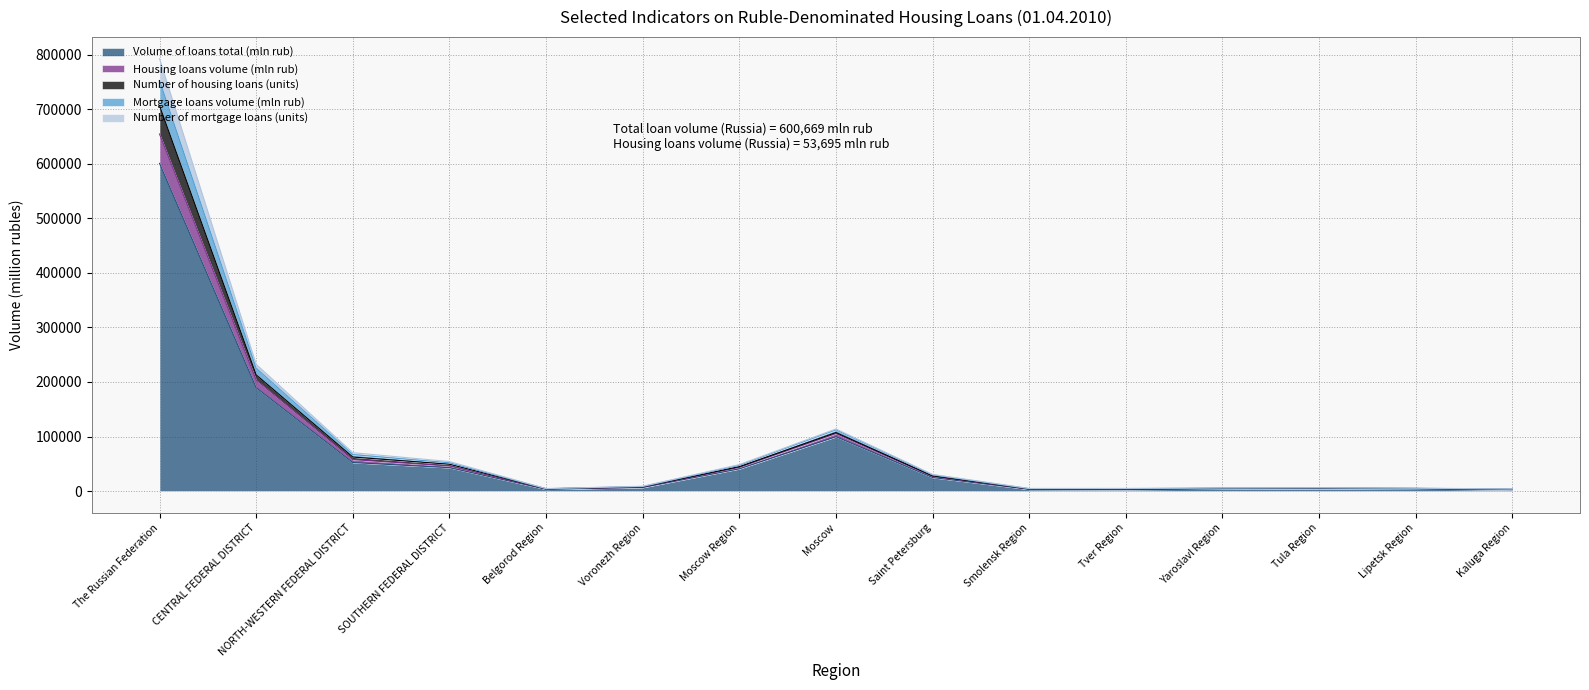

Does the chart have visible grid lines?

Yes